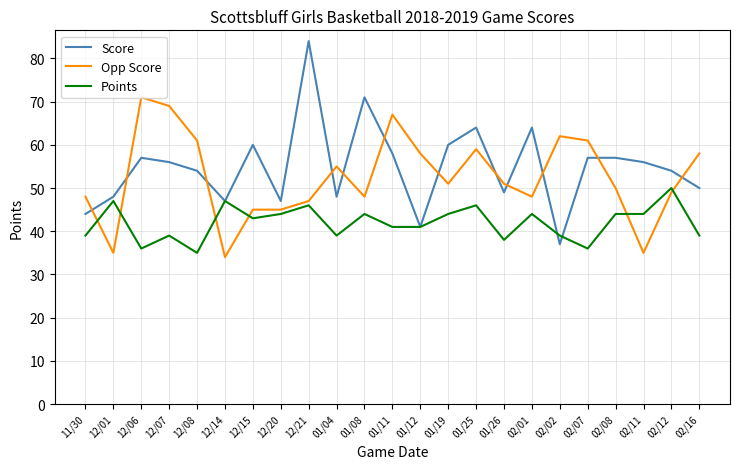

Reading right to left, extract all data points from this chart.

Score: 02/16=50	02/12=54	02/11=56	02/08=57	02/07=57	02/02=37	02/01=64	01/26=49	01/25=64	01/19=60	01/12=41	01/11=58	01/08=71	01/04=48	12/21=84	12/20=47	12/15=60	12/14=47	12/08=54	12/07=56	12/06=57	12/01=48	11/30=44
Opp Score: 02/16=58	02/12=49	02/11=35	02/08=50	02/07=61	02/02=62	02/01=48	01/26=51	01/25=59	01/19=51	01/12=58	01/11=67	01/08=48	01/04=55	12/21=47	12/20=45	12/15=45	12/14=34	12/08=61	12/07=69	12/06=71	12/01=35	11/30=48
Points: 02/16=39	02/12=50	02/11=44	02/08=44	02/07=36	02/02=39	02/01=44	01/26=38	01/25=46	01/19=44	01/12=41	01/11=41	01/08=44	01/04=39	12/21=46	12/20=44	12/15=43	12/14=47	12/08=35	12/07=39	12/06=36	12/01=47	11/30=39